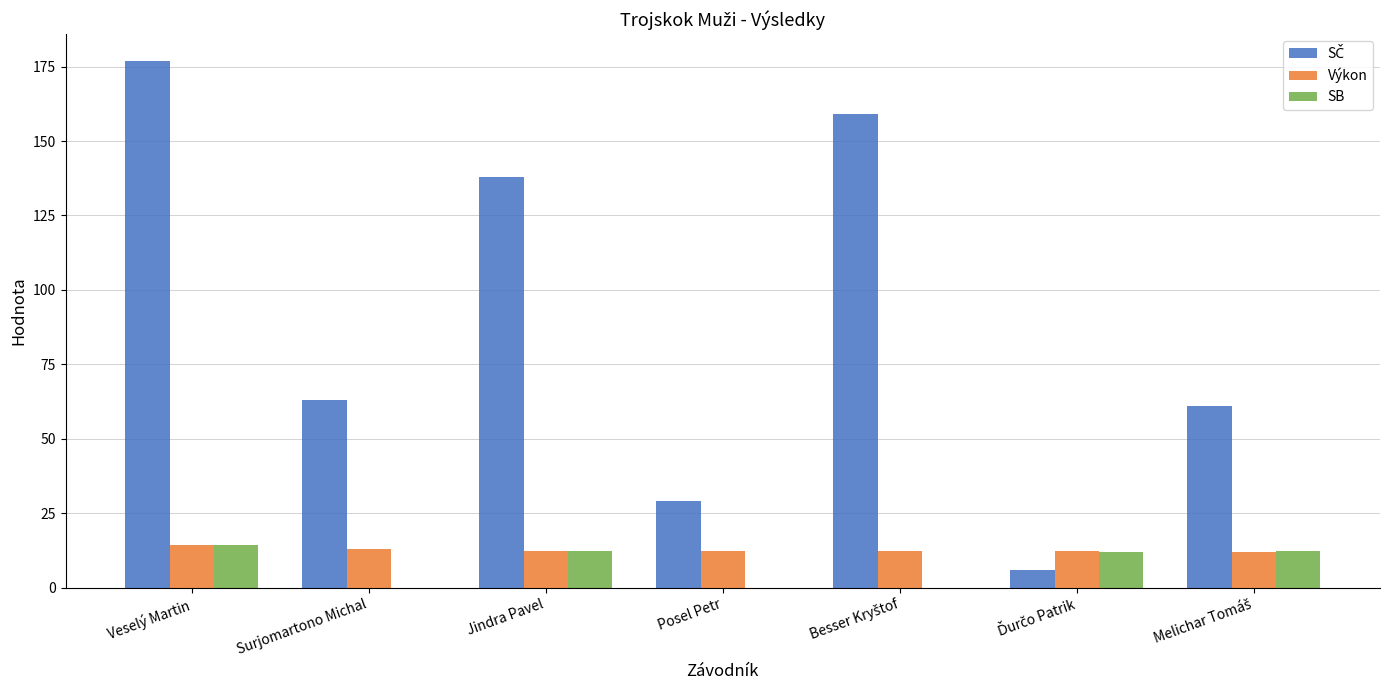

The value of Výkon at Posel Petr is 6.5. True or false?

False